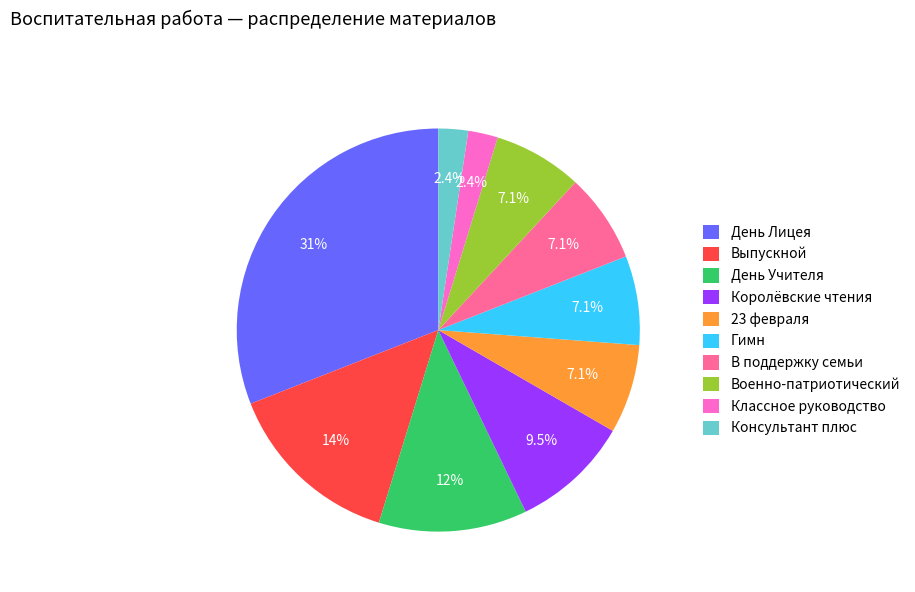

What is the largest slice in the pie chart?

День Лицея